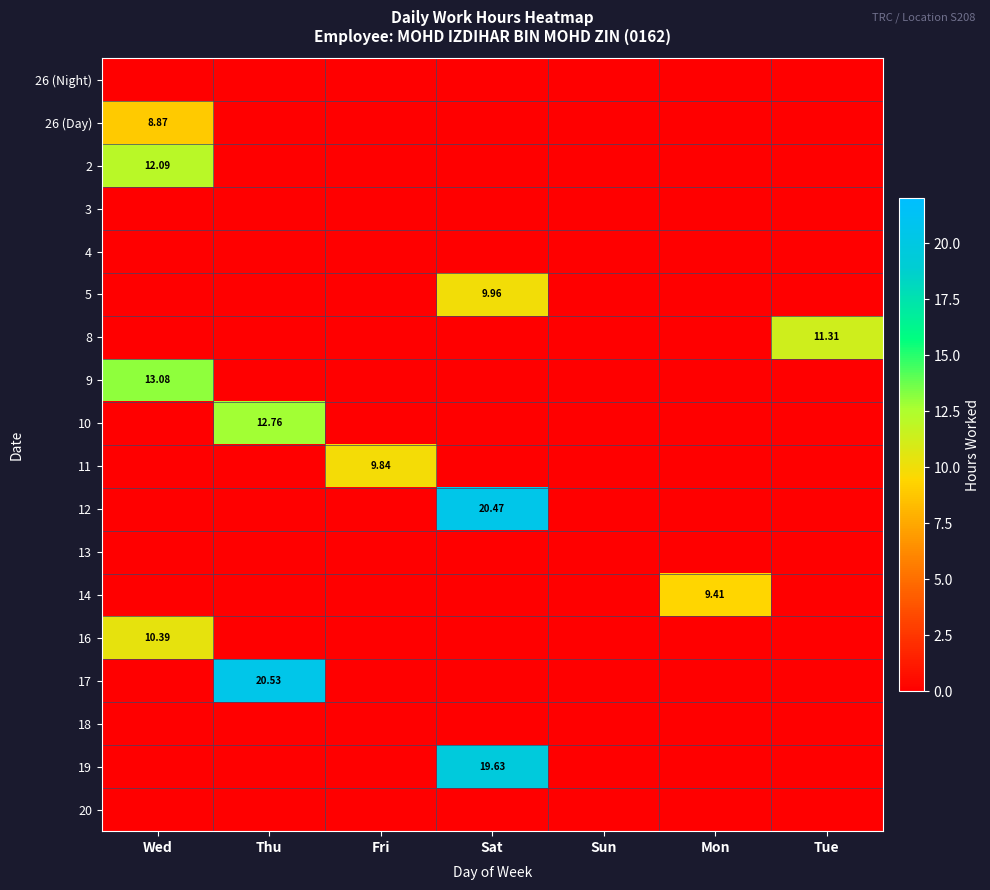

Which category has the lowest value across all series?

Wed